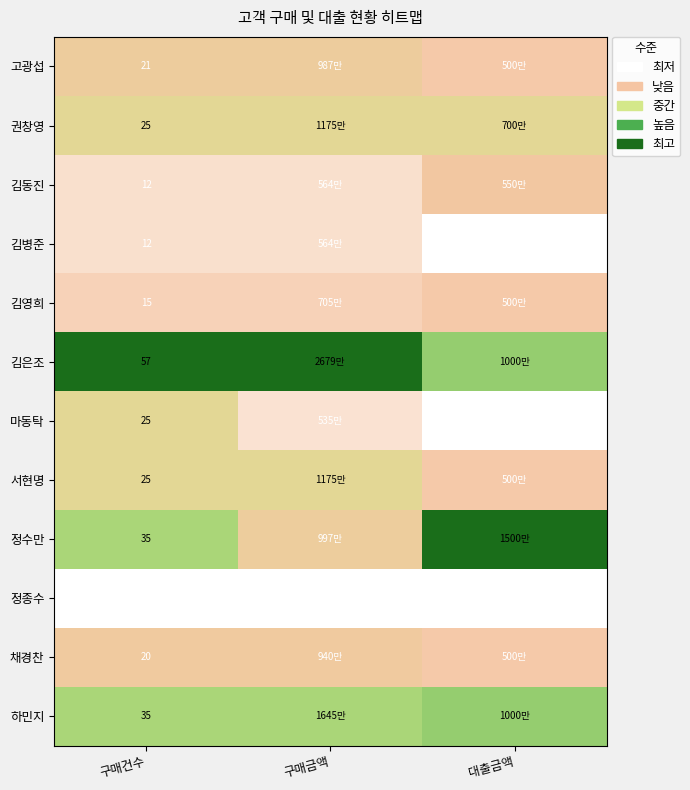

Is the value of 정종수 at 구매건수 greater than the value of 고광섭 at 구매건수?

No